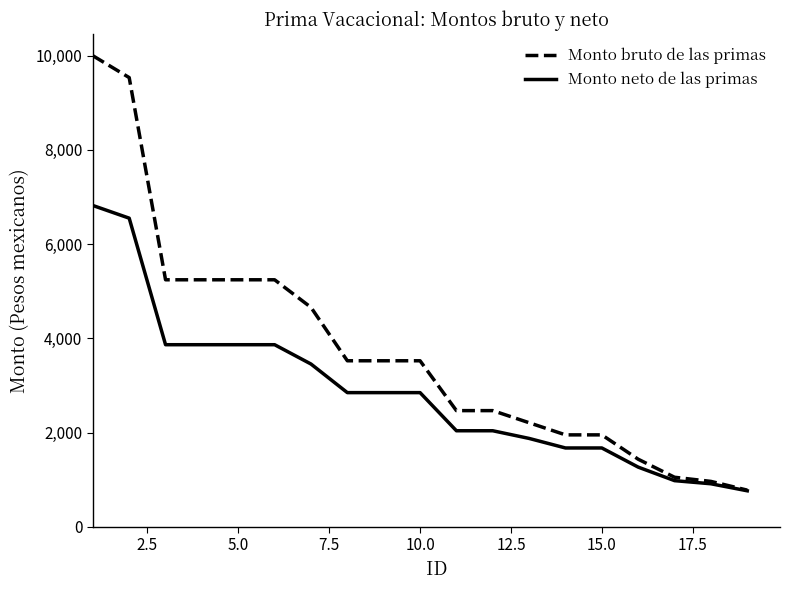

What is the minimum value for Monto bruto de las primas?

780.2